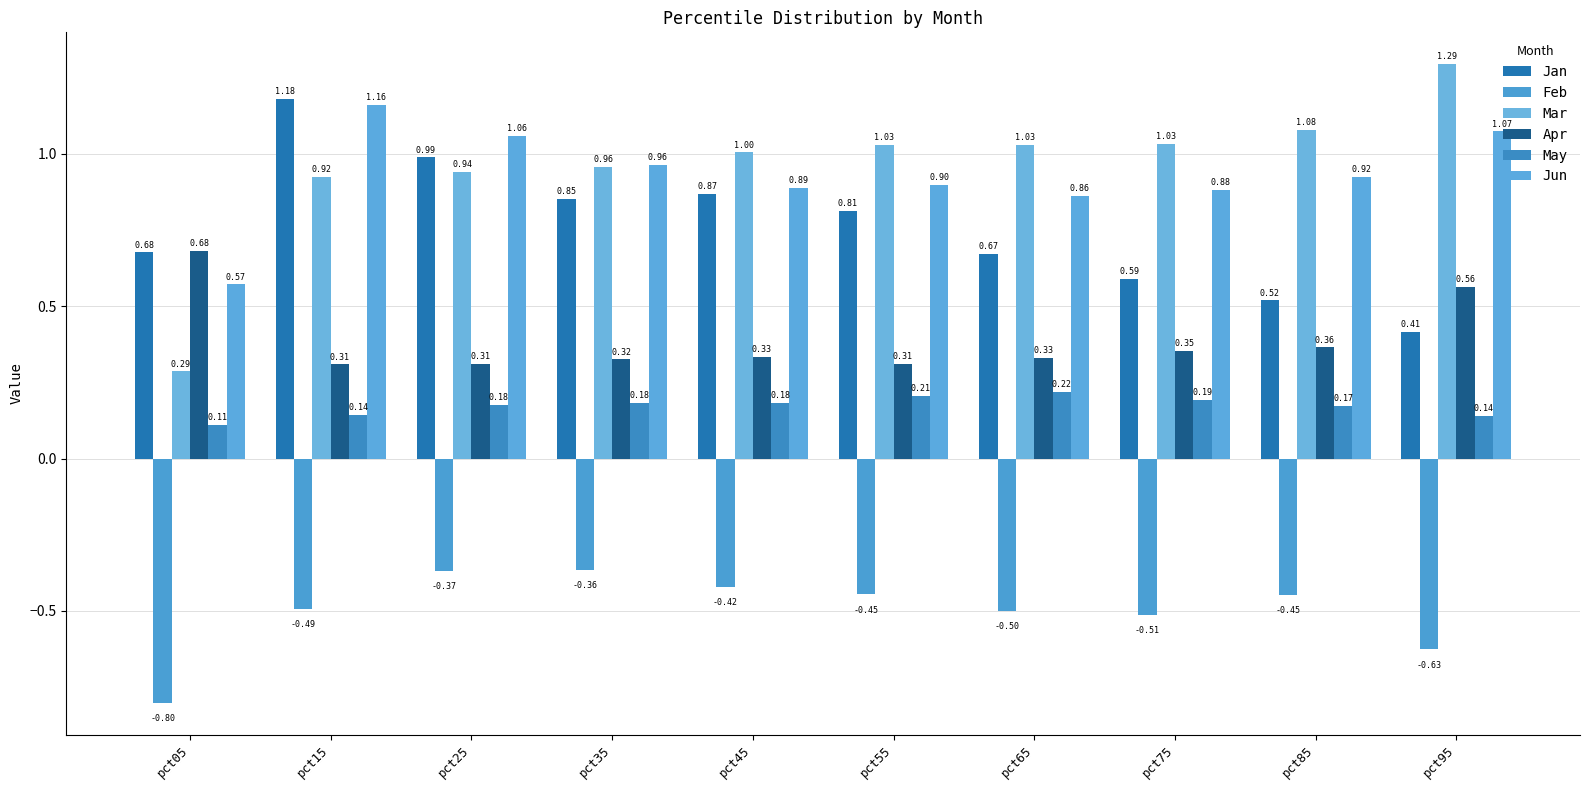

Reading left to right, extract all data points from this chart.

Jan: pct05=0.7	pct15=1.2	pct25=1.0	pct35=0.9	pct45=0.9	pct55=0.8	pct65=0.7	pct75=0.6	pct85=0.5	pct95=0.4
Feb: pct05=-0.8	pct15=-0.5	pct25=-0.4	pct35=-0.4	pct45=-0.4	pct55=-0.4	pct65=-0.5	pct75=-0.5	pct85=-0.4	pct95=-0.6
Mar: pct05=0.3	pct15=0.9	pct25=0.9	pct35=1.0	pct45=1.0	pct55=1.0	pct65=1.0	pct75=1.0	pct85=1.1	pct95=1.3
Apr: pct05=0.7	pct15=0.3	pct25=0.3	pct35=0.3	pct45=0.3	pct55=0.3	pct65=0.3	pct75=0.4	pct85=0.4	pct95=0.6
May: pct05=0.1	pct15=0.1	pct25=0.2	pct35=0.2	pct45=0.2	pct55=0.2	pct65=0.2	pct75=0.2	pct85=0.2	pct95=0.1
Jun: pct05=0.6	pct15=1.2	pct25=1.1	pct35=1.0	pct45=0.9	pct55=0.9	pct65=0.9	pct75=0.9	pct85=0.9	pct95=1.1